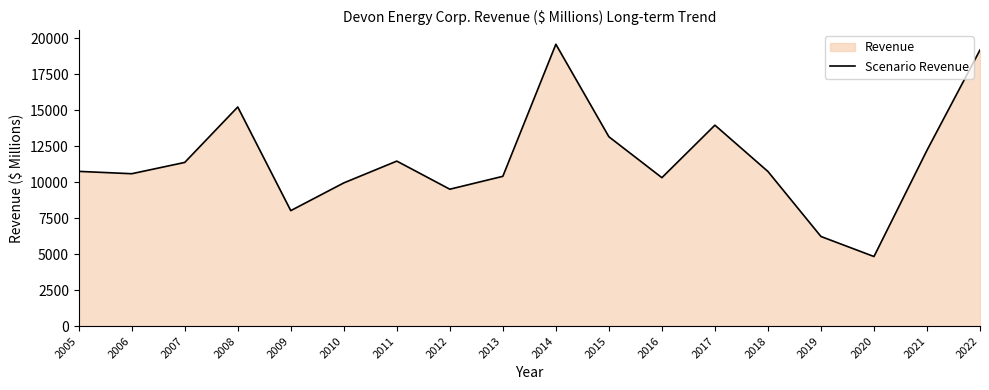

List the labels in order of value, smallest first.

2020, 2019, 2009, 2012, 2010, 2016, 2013, 2006, 2018, 2005, 2007, 2011, 2021, 2015, 2017, 2008, 2022, 2014